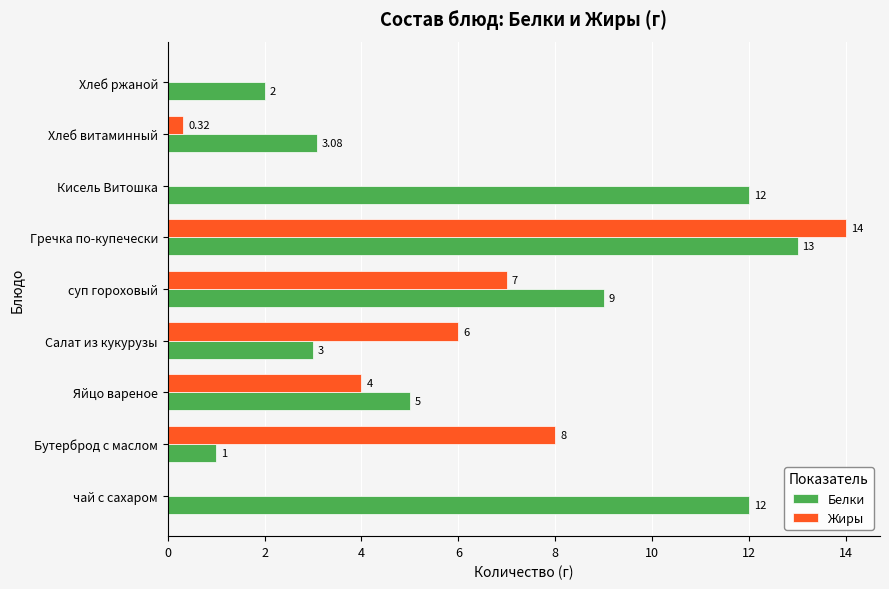

What are all the series names shown in the legend?

Белки, Жиры